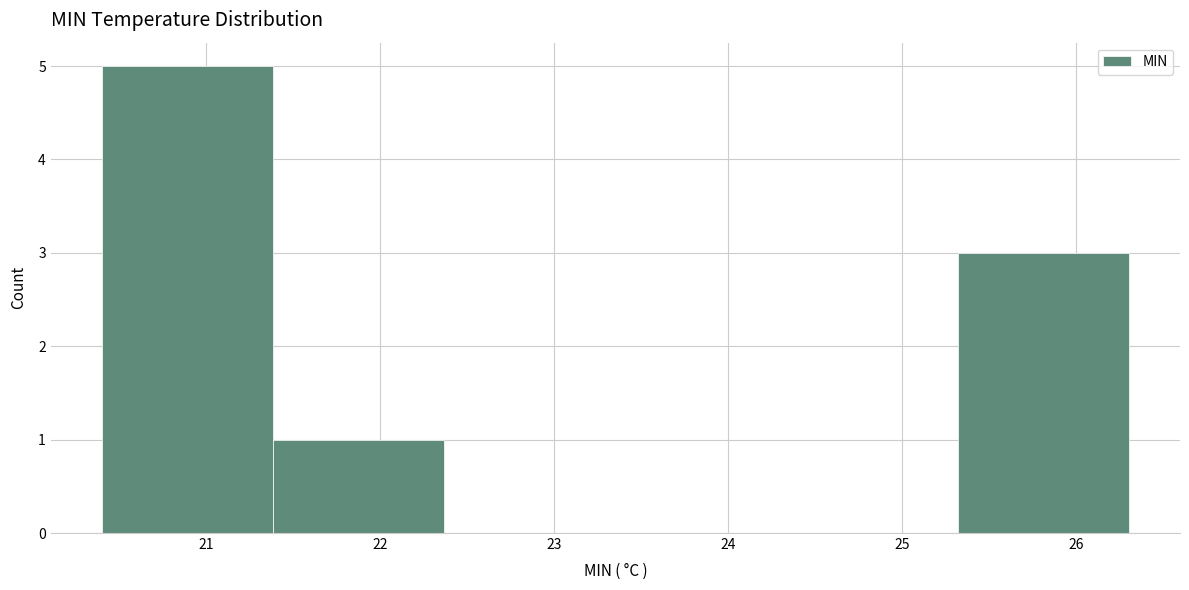

Reading left to right, transcribe this chart: for each bar, give the range it covers on the x-axis and its height. Neither the bar edges nor the heights are printed on the chart, so give them approximately, as read against the axes.

20.4 to 21.4: 5
21.4 to 22.4: 1
22.4 to 23.4: 0
23.4 to 24.3: 0
24.3 to 25.3: 0
25.3 to 26.3: 3